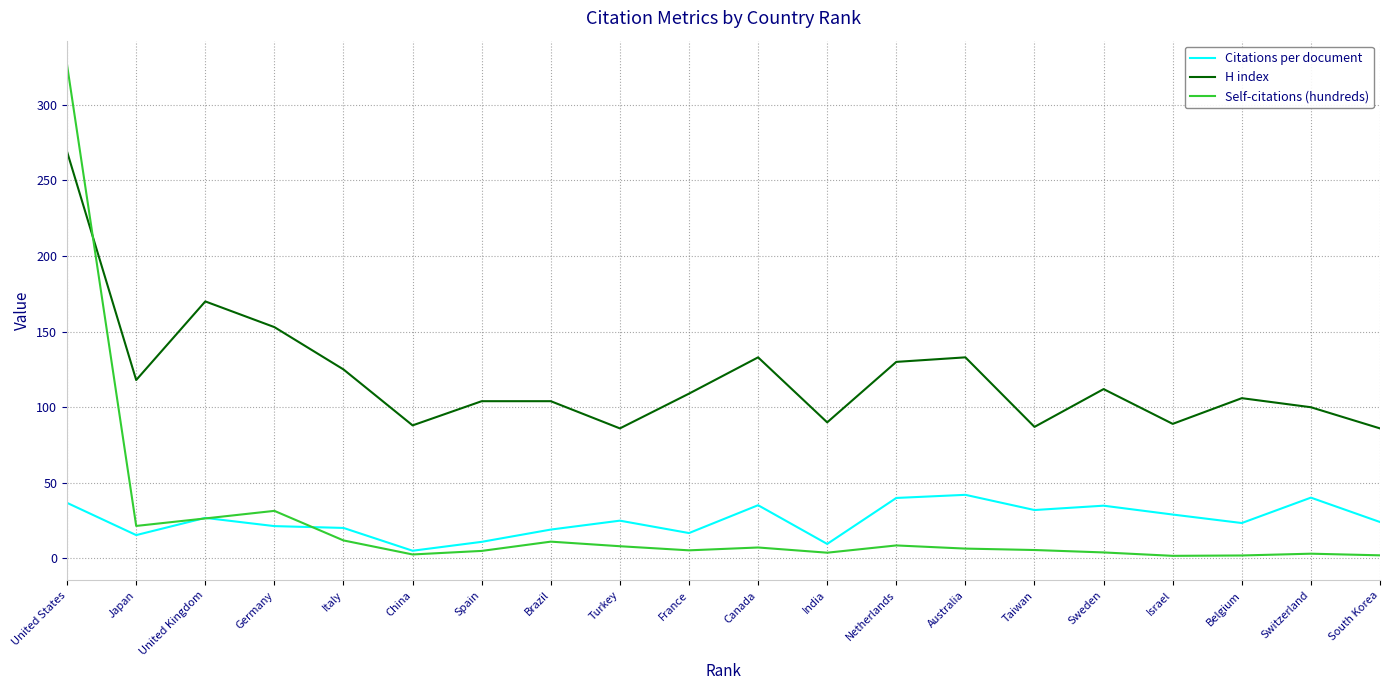

Where is H index nearest to the value 177?

United Kingdom